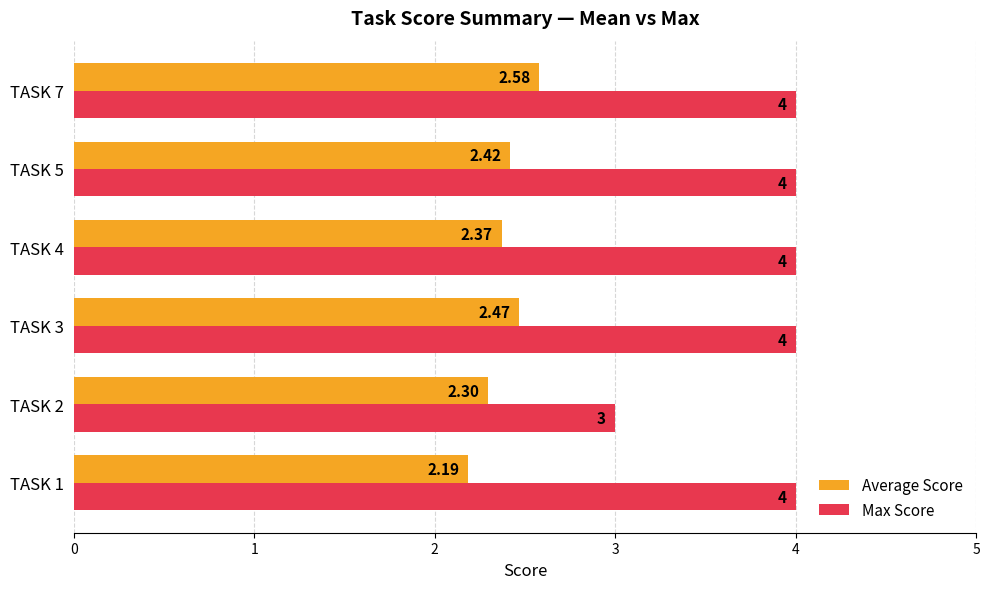

List the series in order of their overall mean, lowest first.

Average Score, Max Score